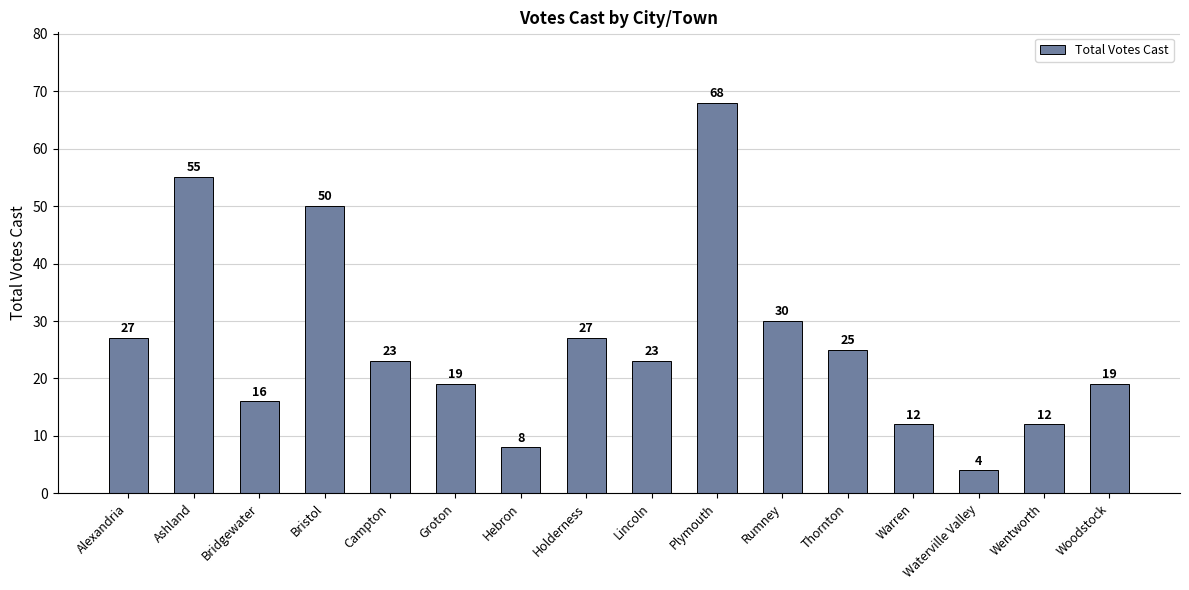

What is the value of the 4th bar from the left?

50